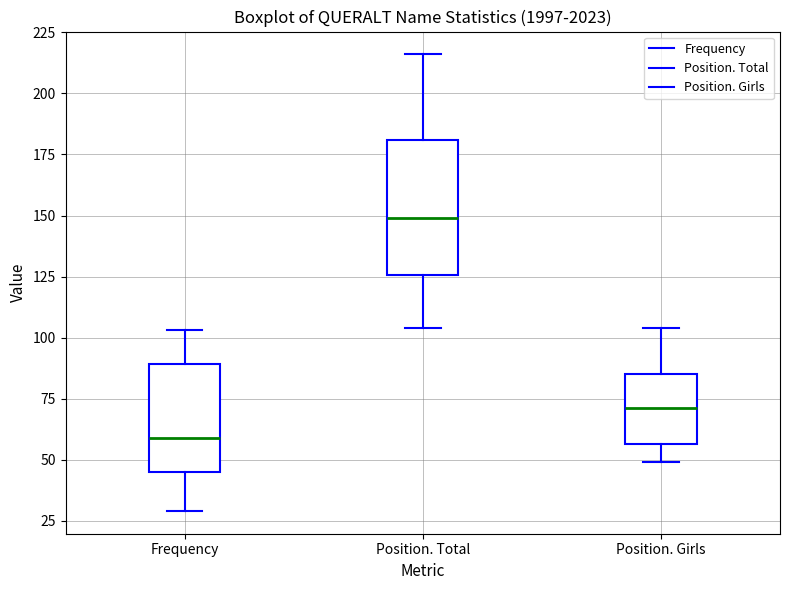

Which box has the highest median line?

Position. Total